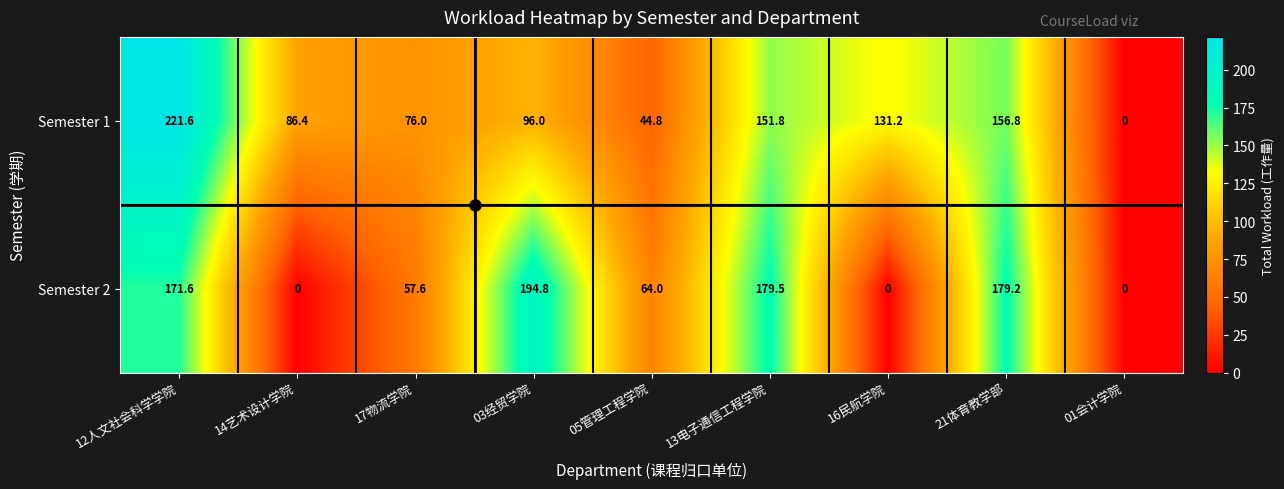

At 05管理工程学院, list the series in order from largest to smallest.

Semester 2, Semester 1